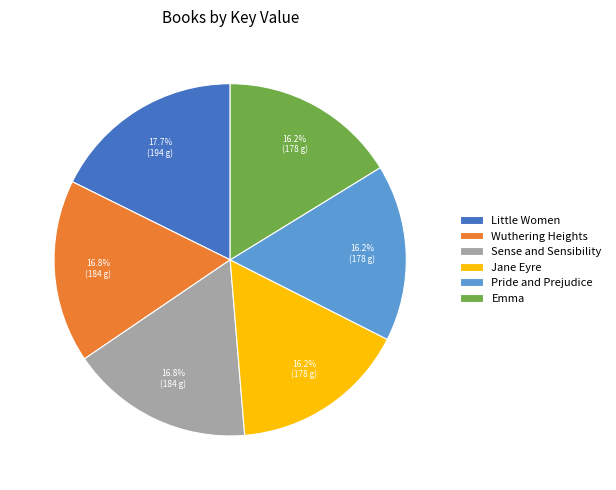

How many slices are in this pie chart?

6